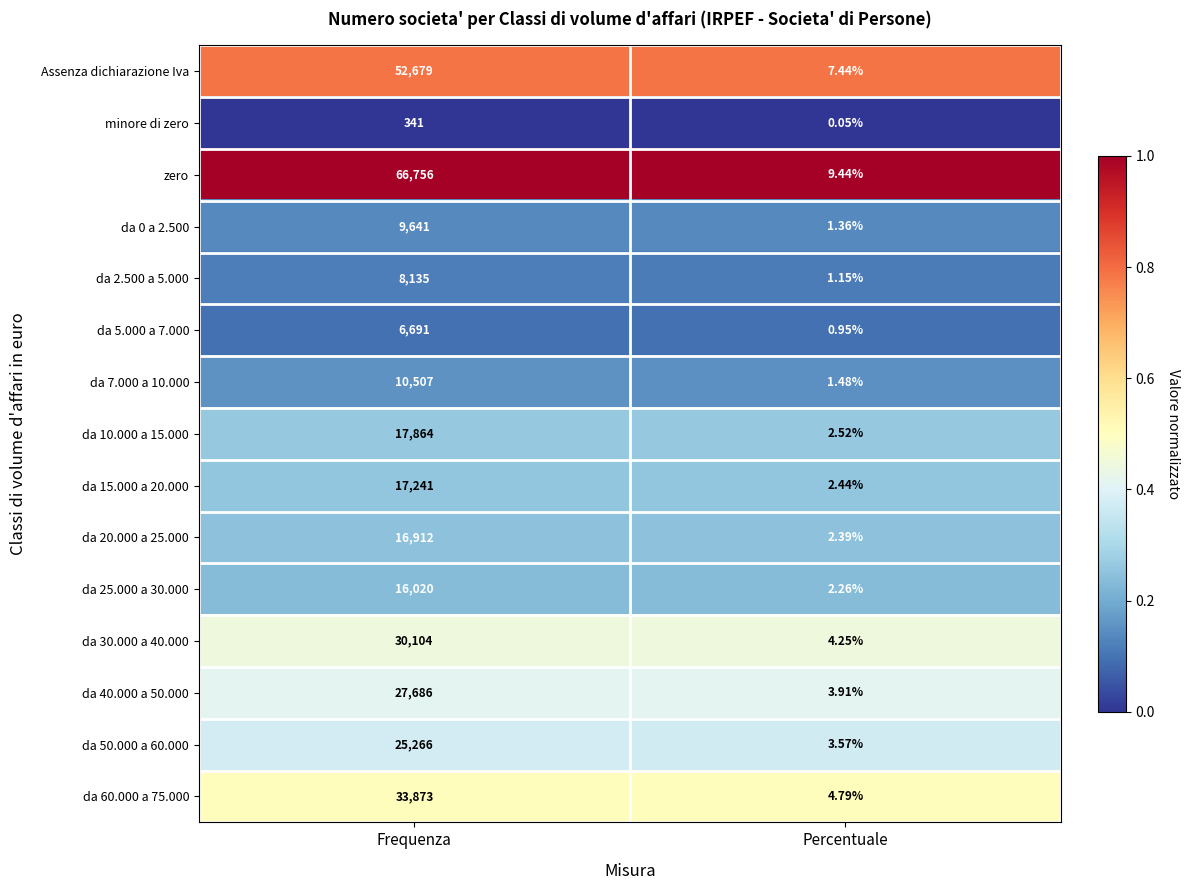

Count the number of categories in the chart.

2